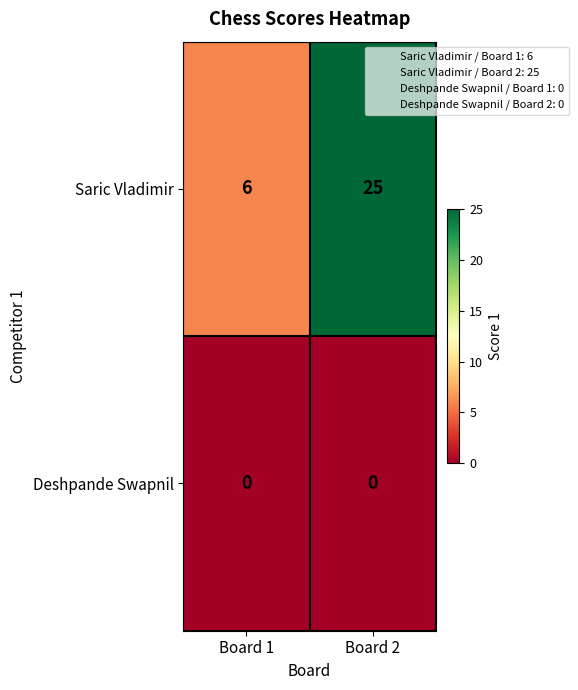

List the series in order of their peak value, lowest first.

Deshpande Swapnil, Saric Vladimir